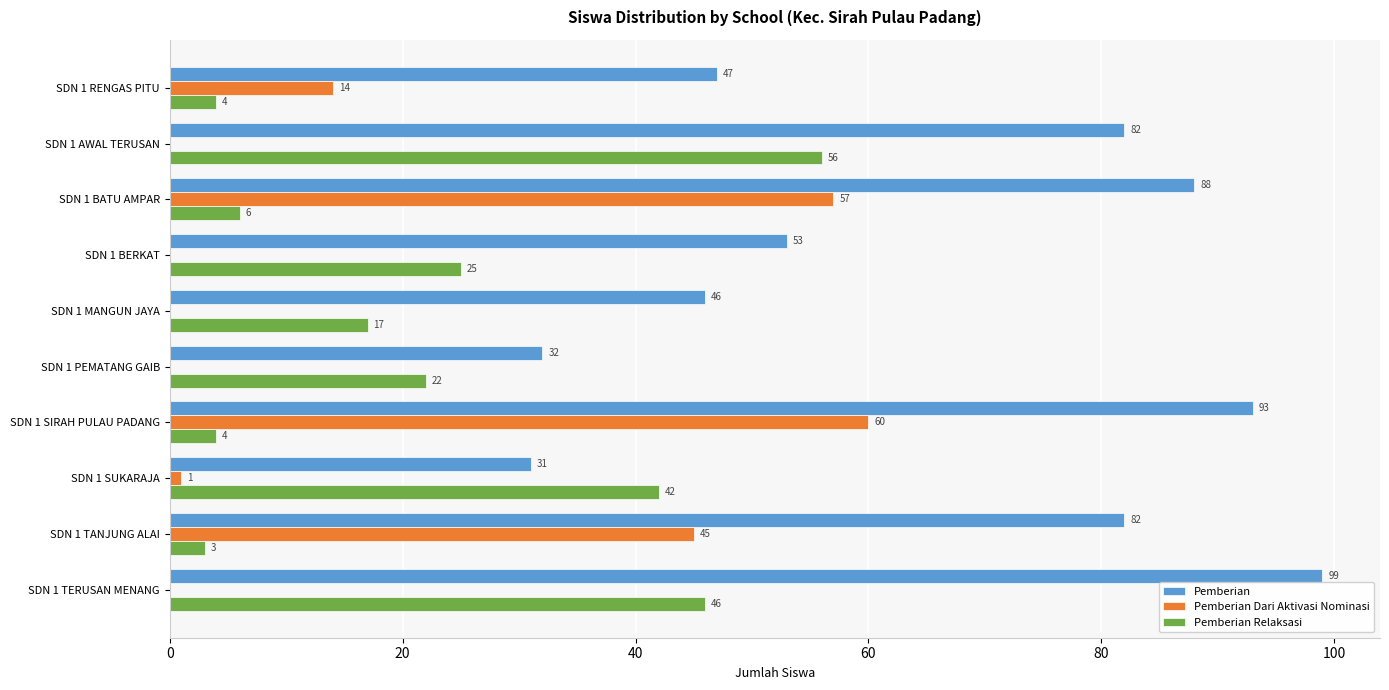

What is the total value across all series at SDN 1 SIRAH PULAU PADANG?

157